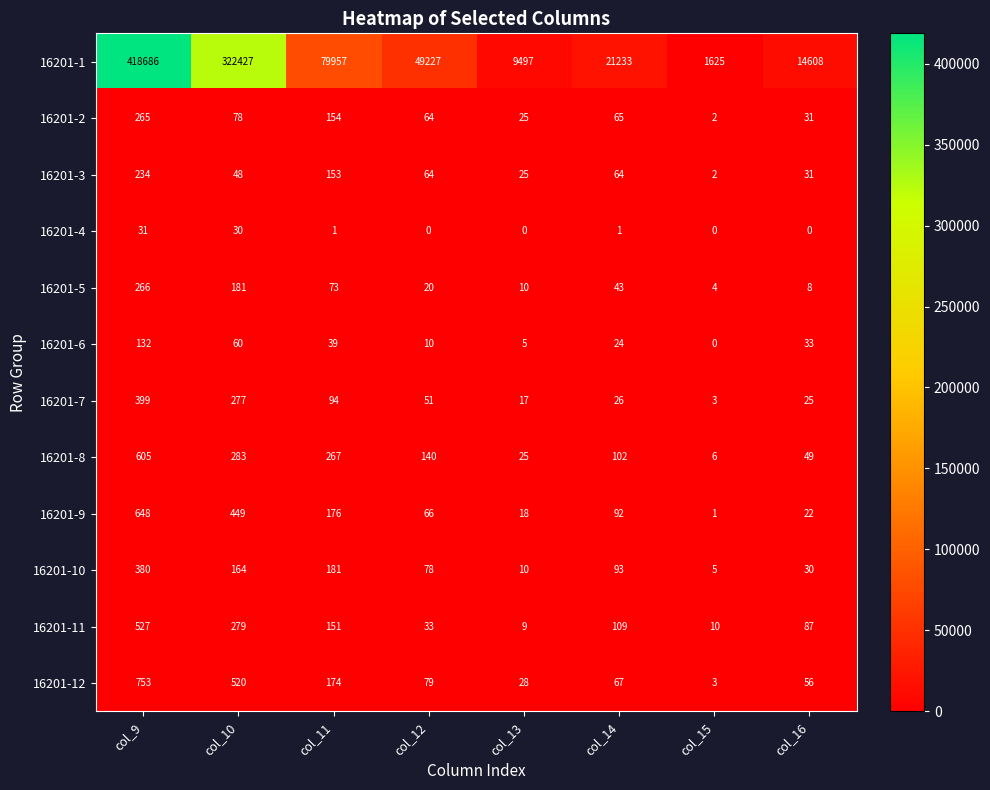

What is the difference between the highest and lowest values at col_16?

14608